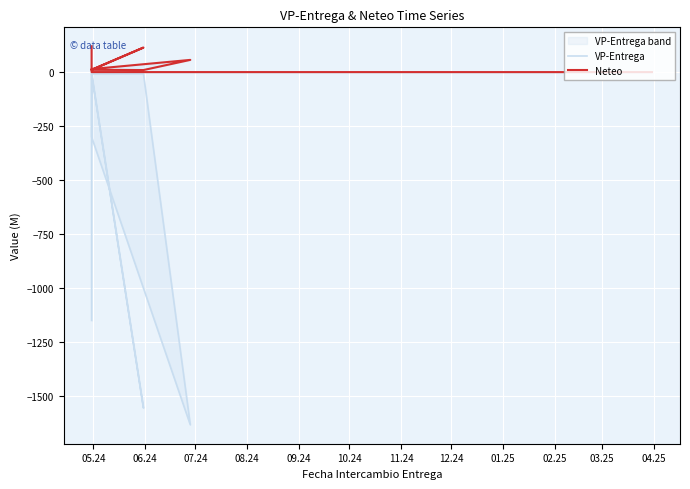

Where is VP-Entrega nearest to the value -817?

05.24